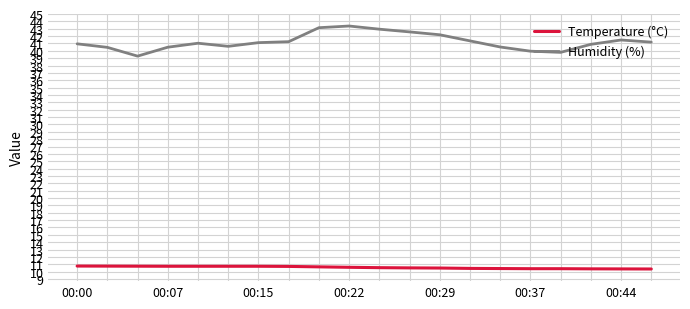

True or false: Temperature (°C) and Humidity (%) intersect in this chart.

False